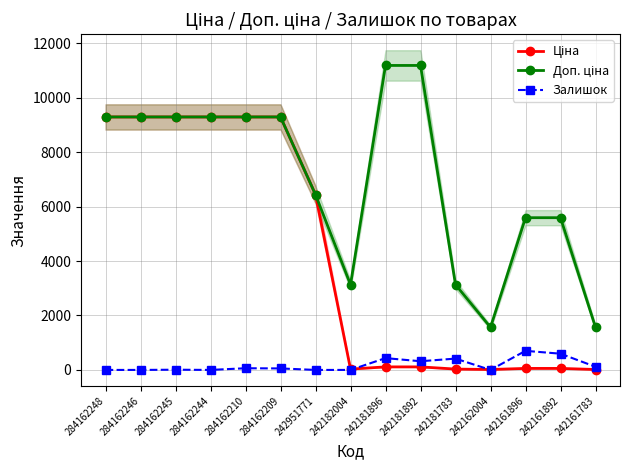

Reading right to left, extract all data points from this chart.

Ціна: 15.7	55.9	55.9	15.7	31.3	111.8	111.8	31.3	6437.4	9290.5	9290.5	9290.5	9290.5	9290.5	9290.5
Доп. ціна: 1565.0	5591.0	5591.0	1565.0	3131.0	11182.0	11182.0	3131.0	6437.4	9290.5	9290.5	9290.5	9290.5	9290.5	9290.5
Залишок: 116.0	596.0	701.0	0.0	416.0	319.0	434.0	0.0	0.0	55.0	62.0	0.0	8.0	0.0	0.0